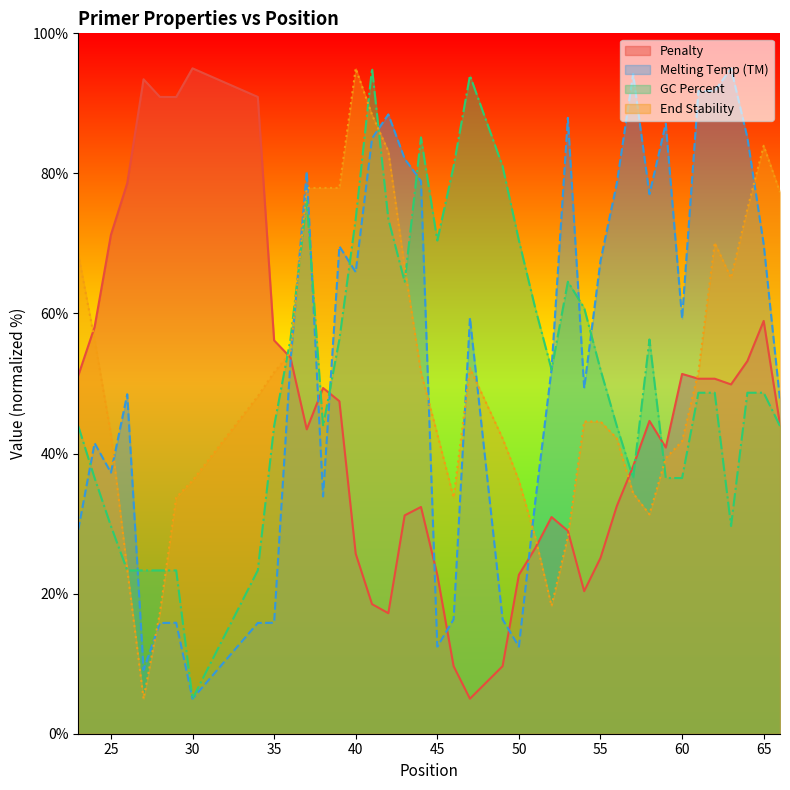

Between 37 and 57, which series saw the biggest shift?

PRIMER_LEFT_0_END_STABILITY